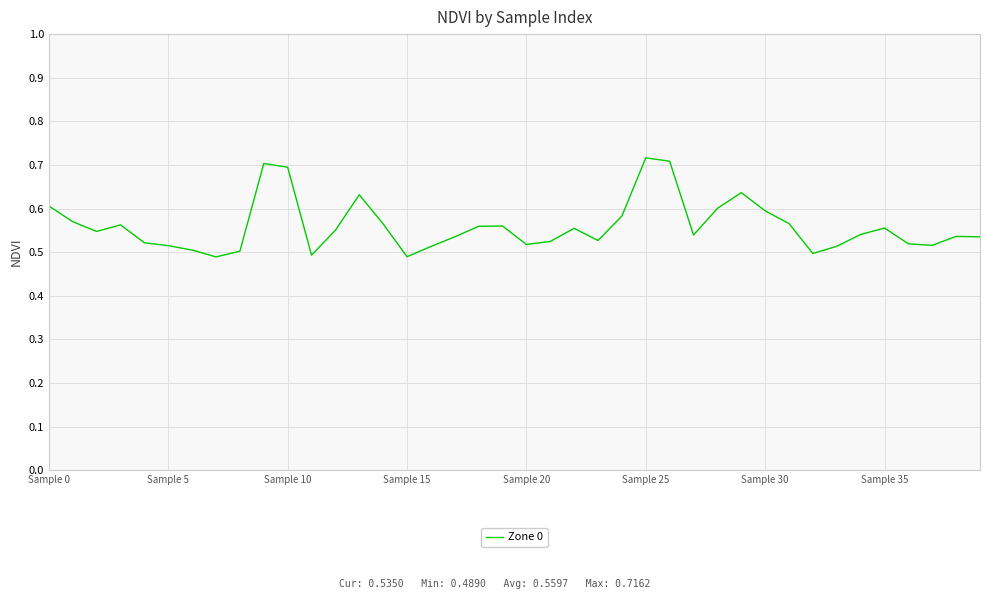

What is the value of the 21st point from the left?

0.5